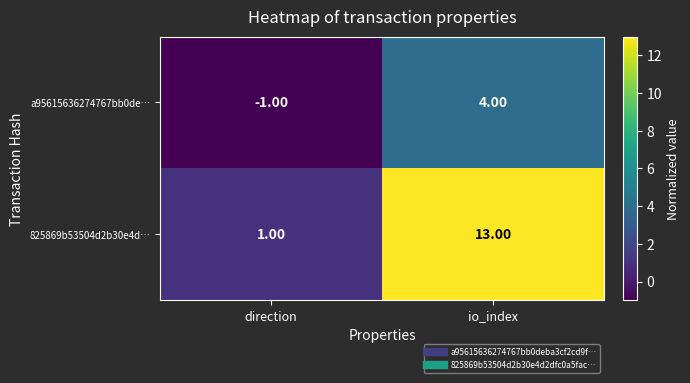

At which category does the chart reach its peak across all series?

io_index